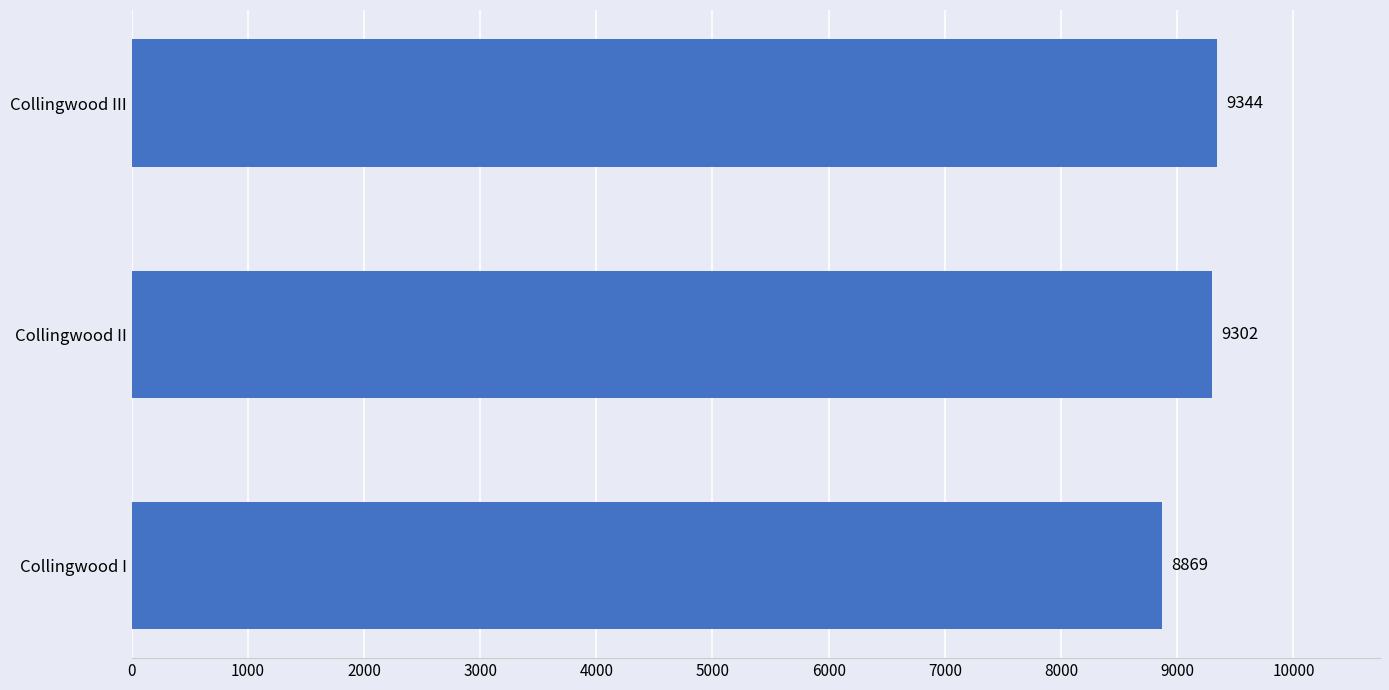

The chart shows a value of 12286 at Collingwood II. True or false?

False